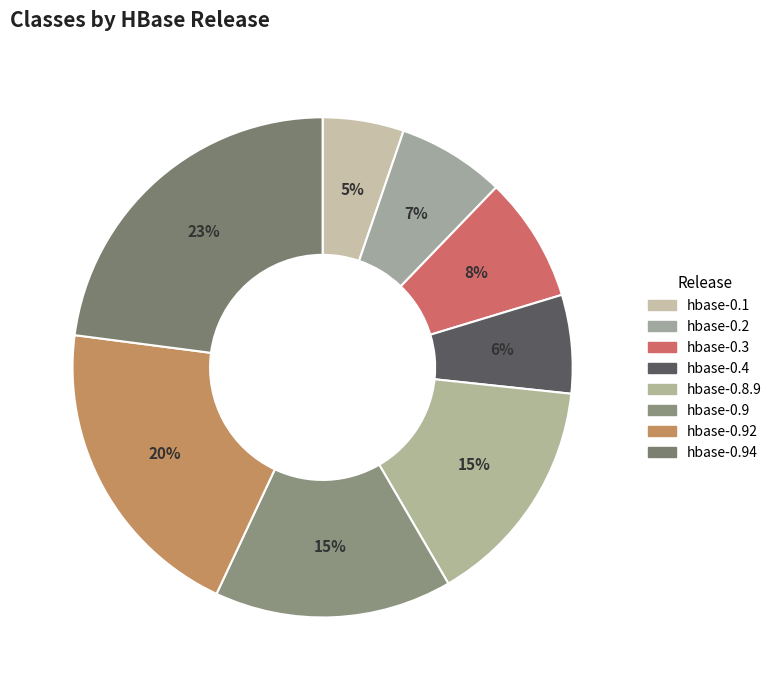

How many segments does this pie chart have?

8